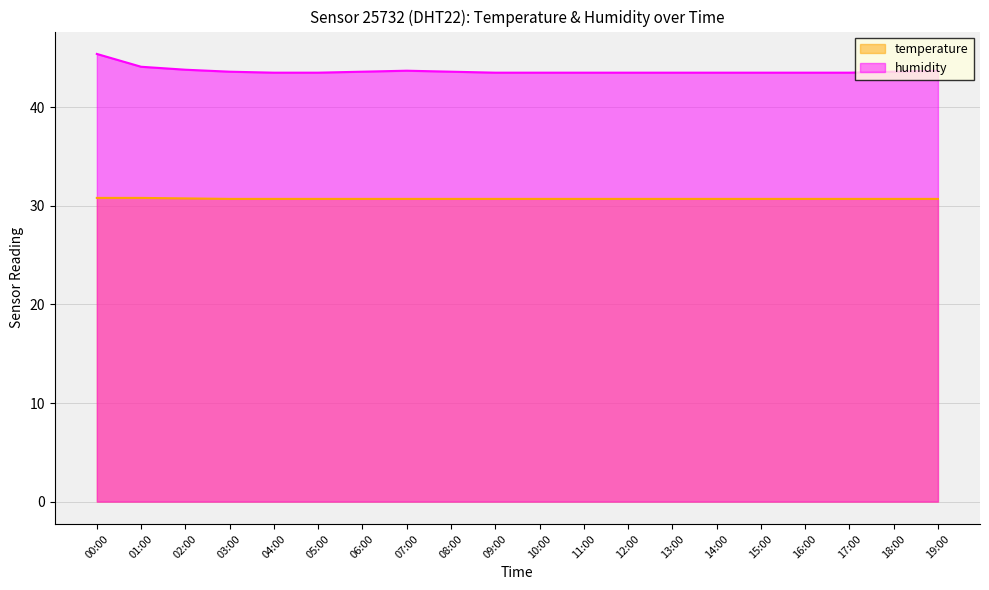

At how many categories does at least one series exceed 37?

20